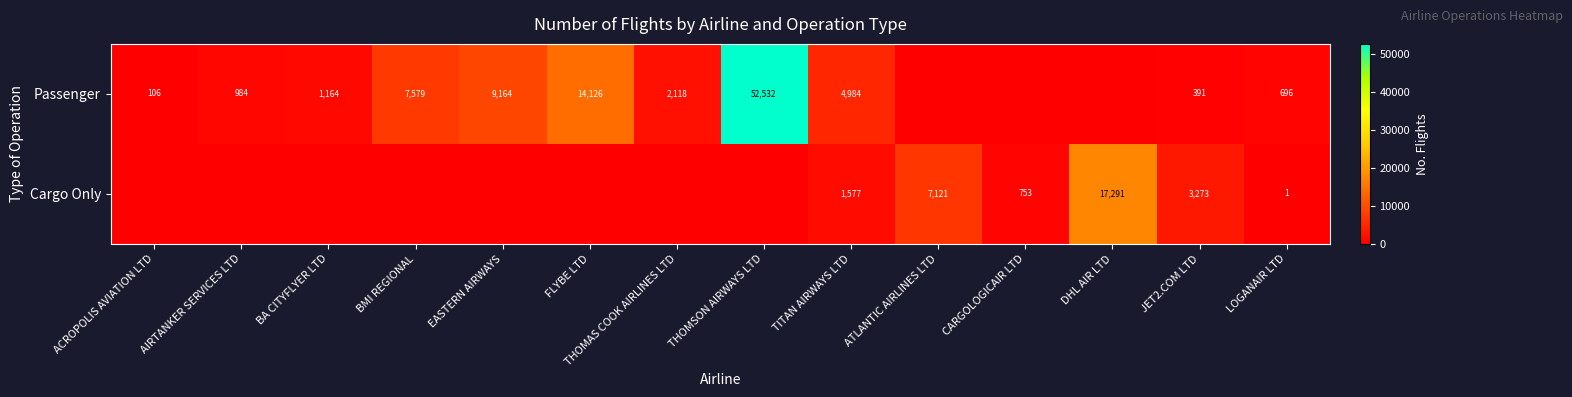

Is it true that Passenger equals 32007 at THOMSON AIRWAYS LTD?

False